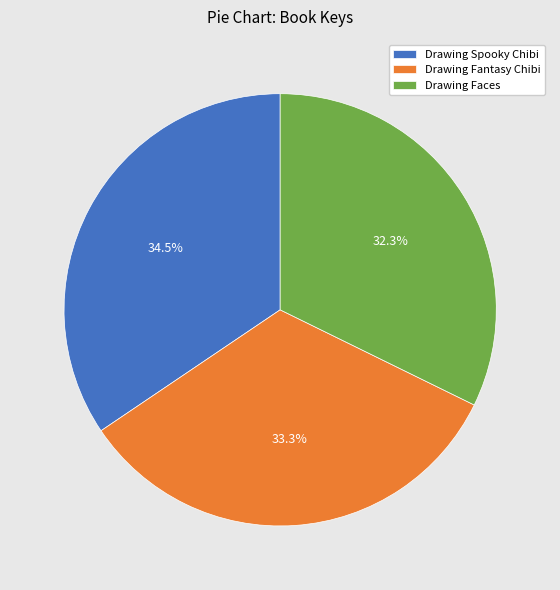

What is the largest slice in the pie chart?

Drawing Spooky Chibi